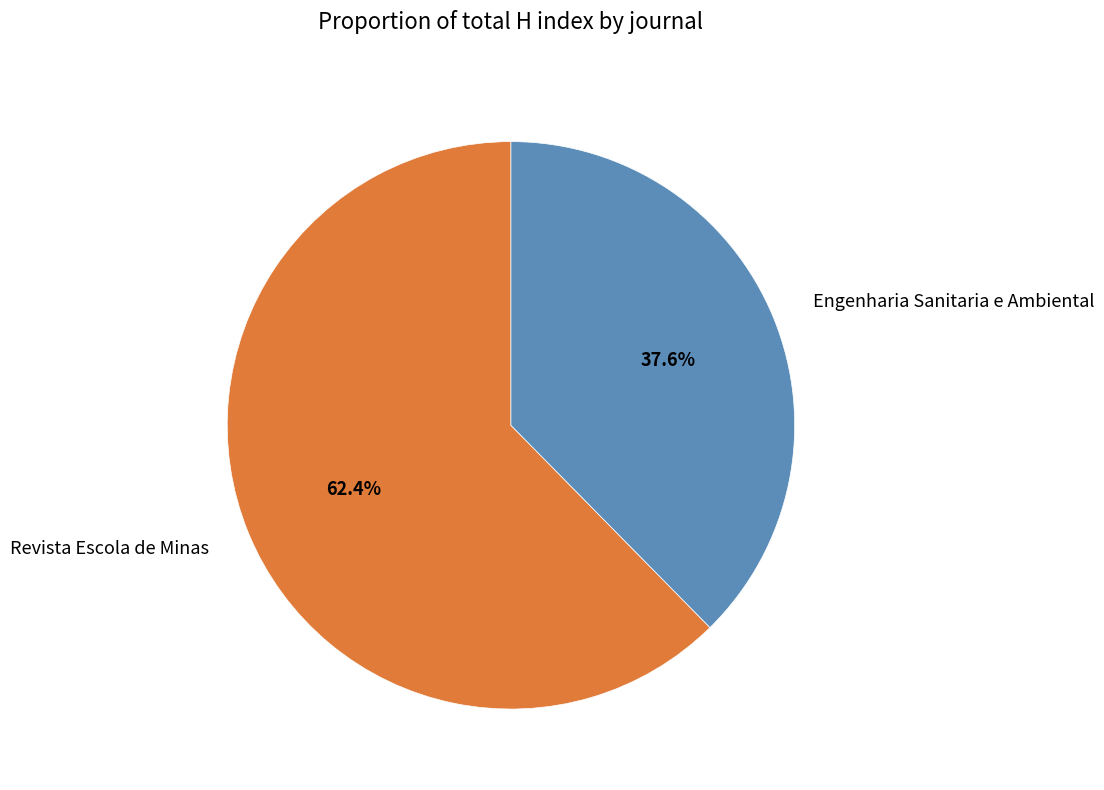

What percentage is NOT represented by Engenharia Sanitaria e Ambiental?

62.4%